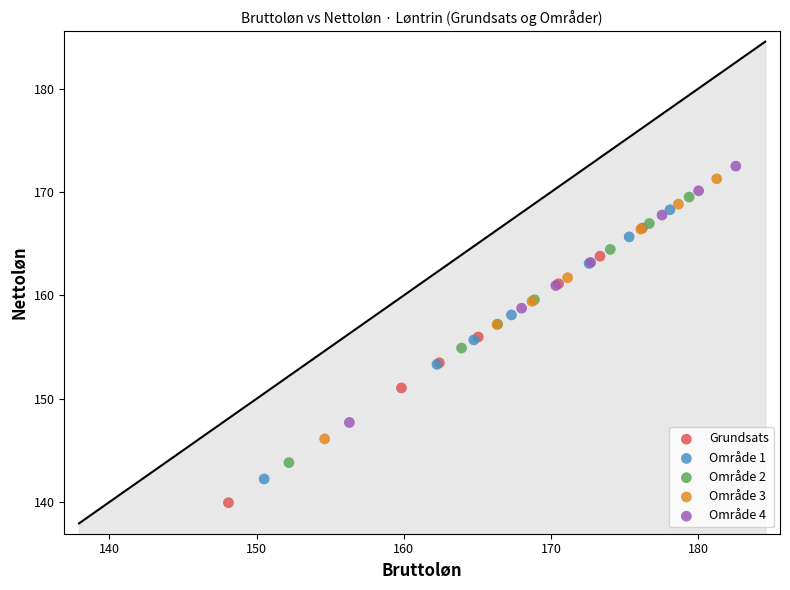

Which series contains the lowest Y value?

Grundsats